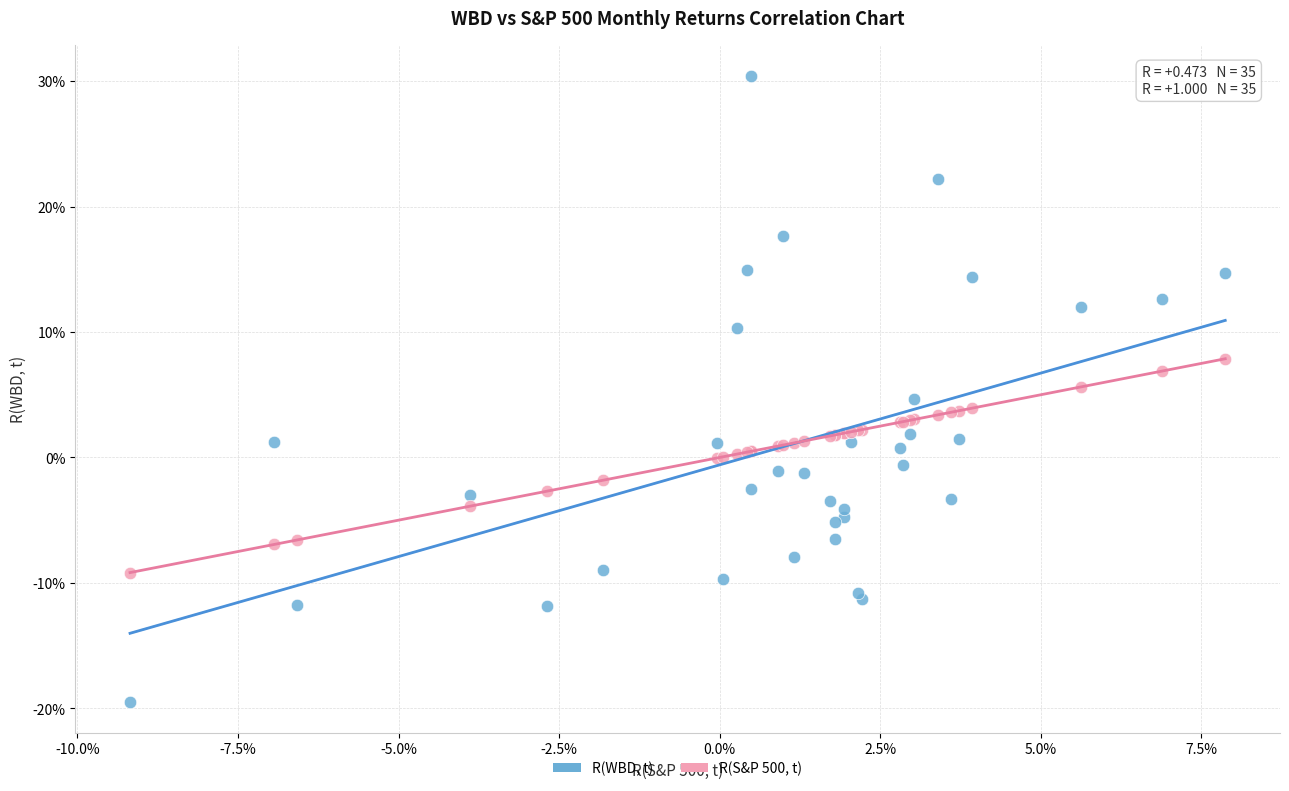

Which series reaches the maximum Y coordinate?

R(WBD, t)